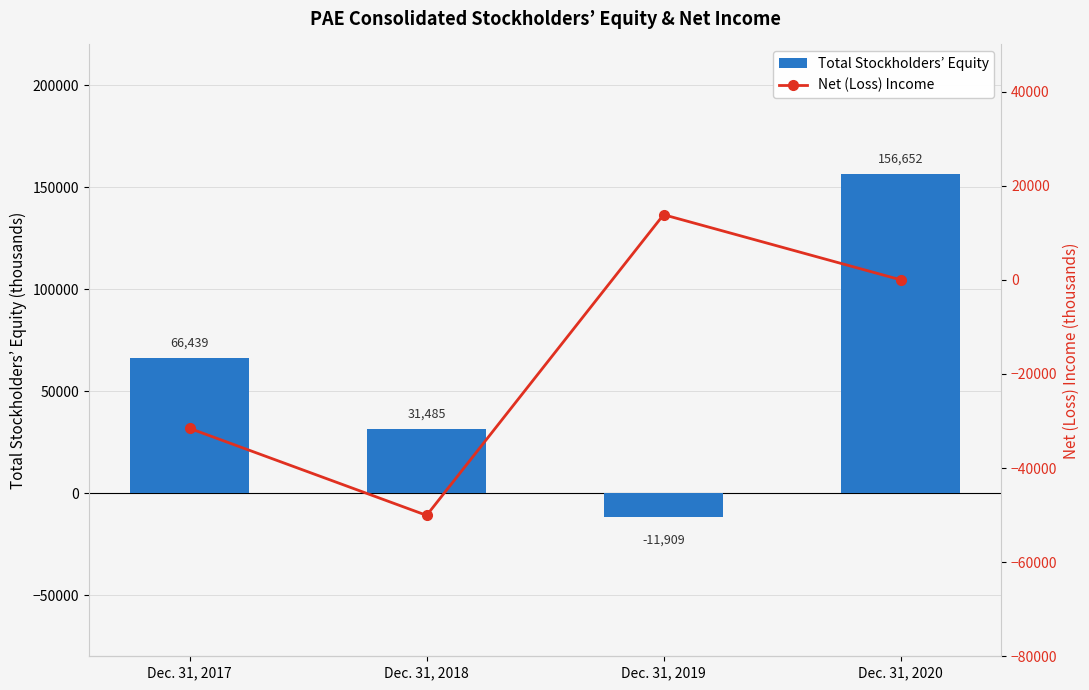

The Net (Loss) Income series shows -78245 at Dec. 31, 2018. True or false?

False